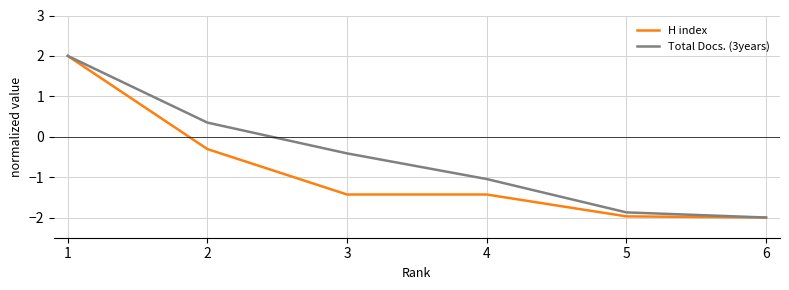

Is it true that H index equals -1.4 at 4?

True